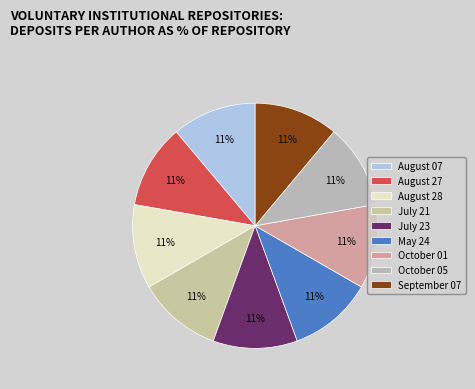

What percentage is NOT represented by August 27?

88.9%